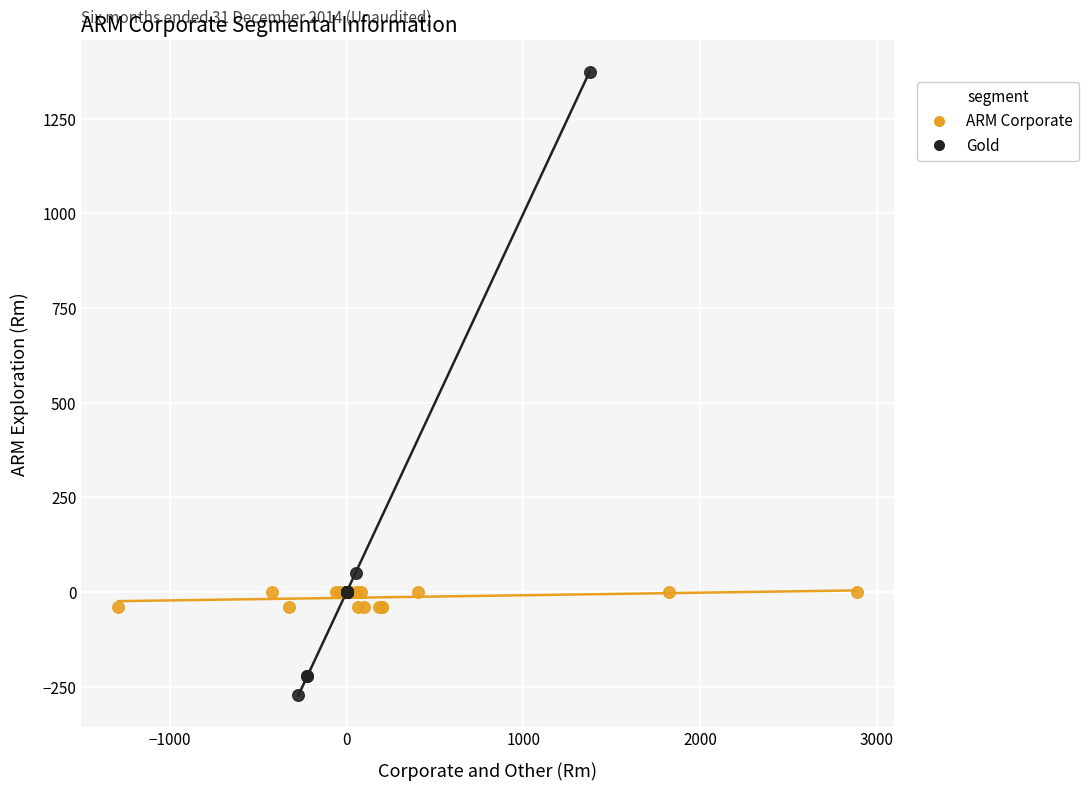

What are all the series names shown in the legend?

ARM Corporate, Gold